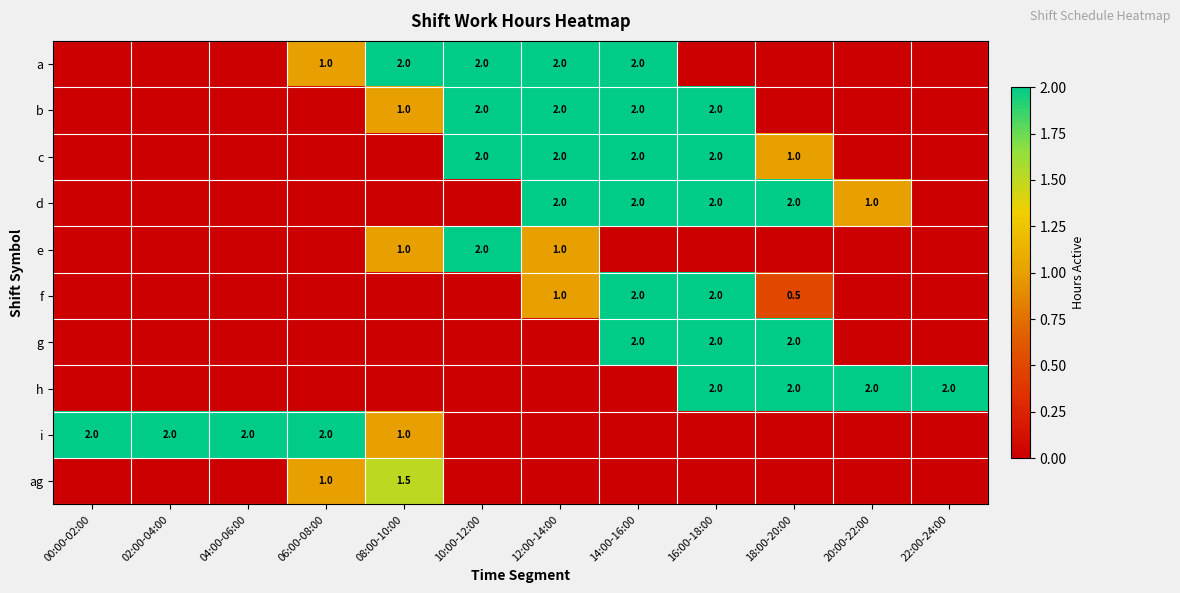

Is the value of c at 18:00-20:00 greater than the value of i at 06:00-08:00?

No